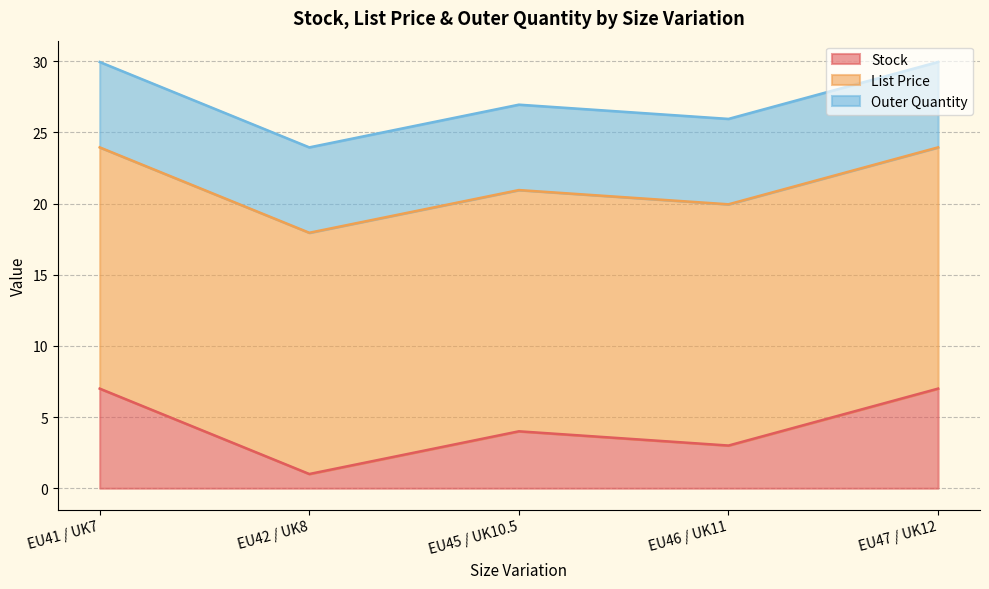

True or false: List Price and Outer Quantity cross at least once.

False